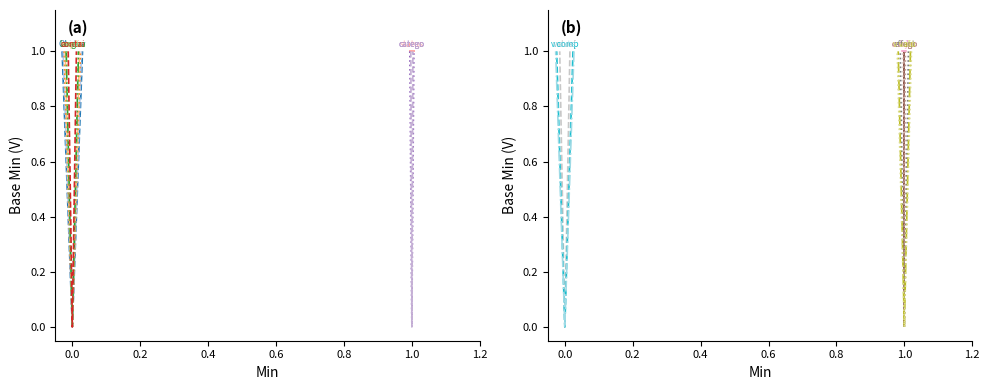

What is the label of the 7th point from the left?

Observation.contained